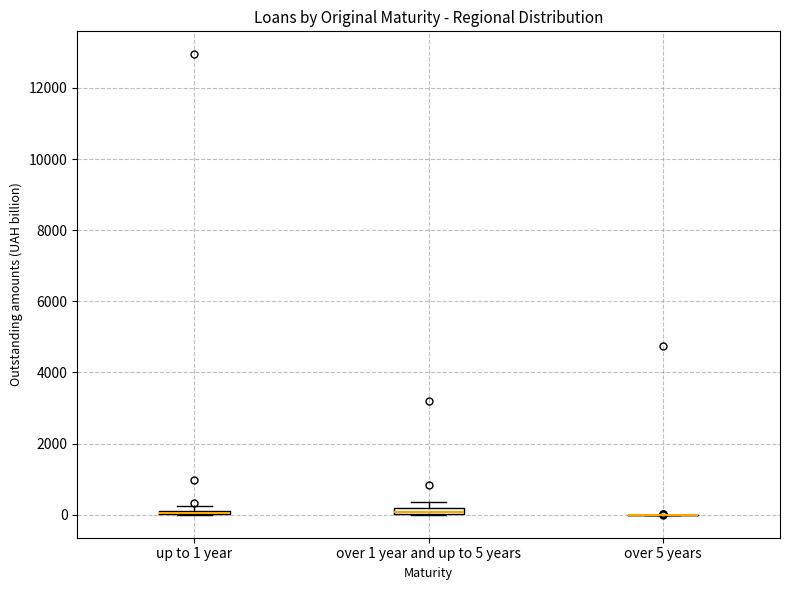

Where is the lower edge of the box for over 1 year and up to 5 years on the y-axis? The values are not printed on the chart, so give them approximately, as read against the axis.

0